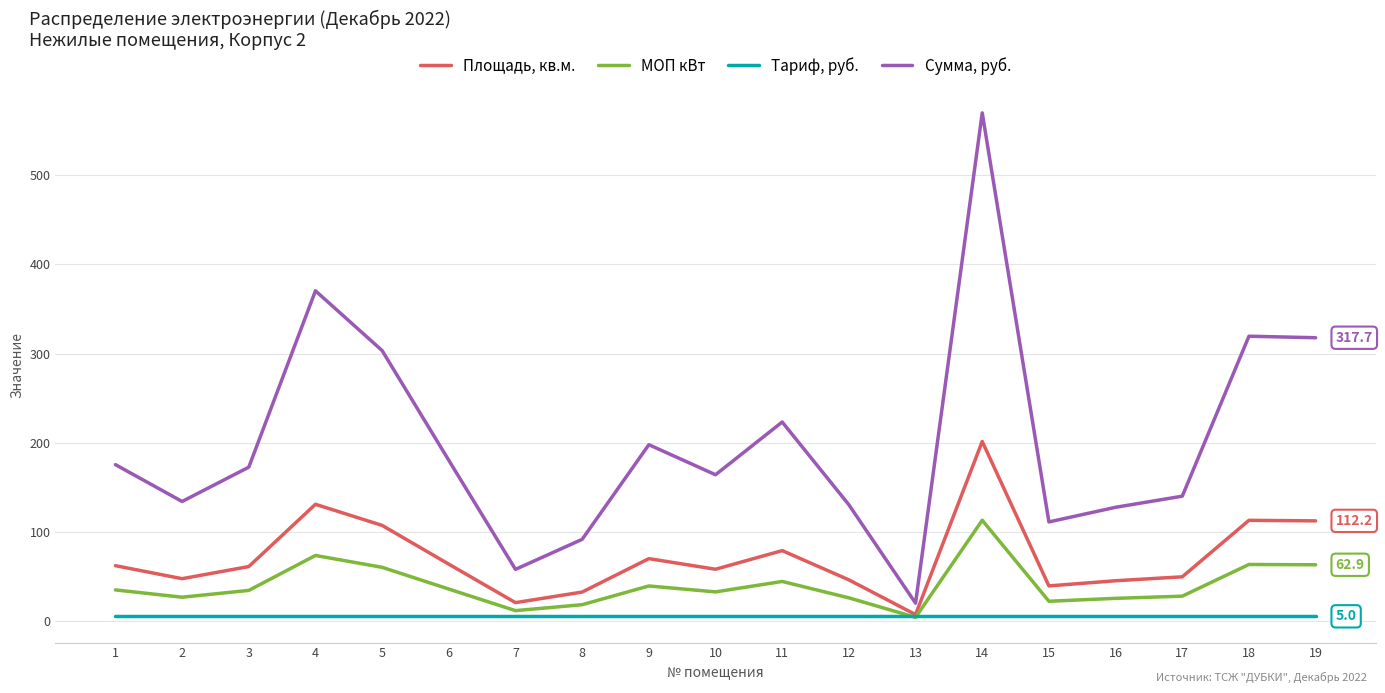

Which series has the largest total across all categories?

Сумма, руб.